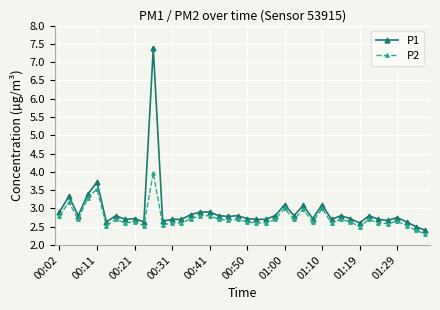

What is the value of the P1 point at the 33rd from the left?

2.6